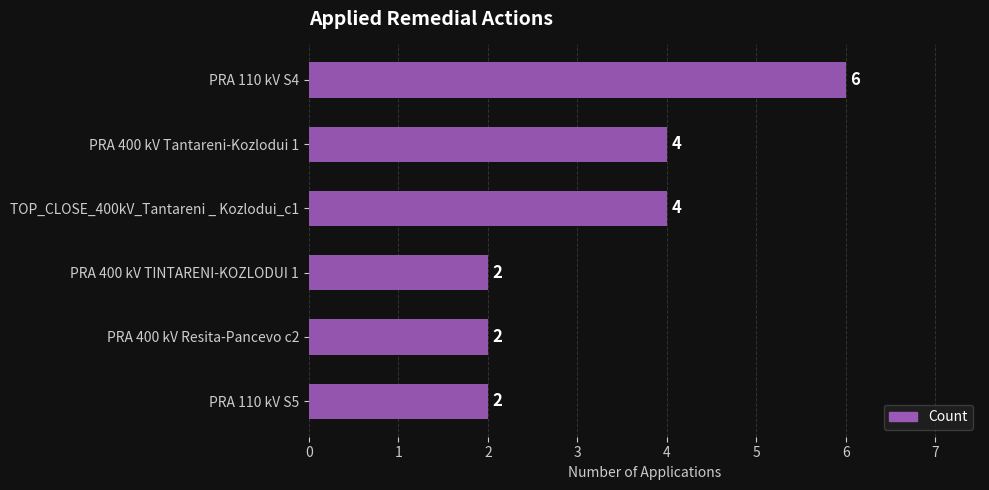

Reading top to bottom, what are all the values shown in this chart?

PRA 110 kV S4=6	PRA 400 kV Tantareni-Kozlodui 1=4	TOP_CLOSE_400kV_Tantareni _ Kozlodui_c1=4	PRA 400 kV TINTARENI-KOZLODUI 1=2	PRA 400 kV Resita-Pancevo c2=2	PRA 110 kV S5=2